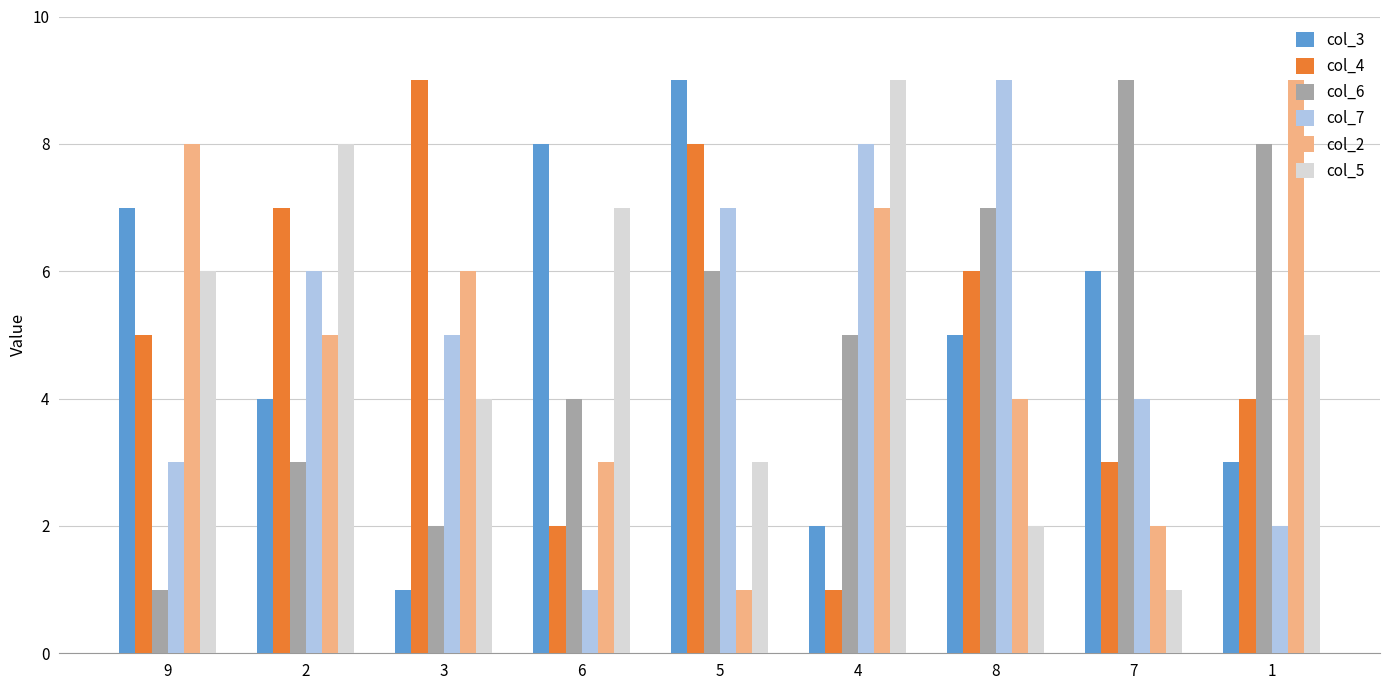

What is the sum of the col_3 values at 5 and 2?

13